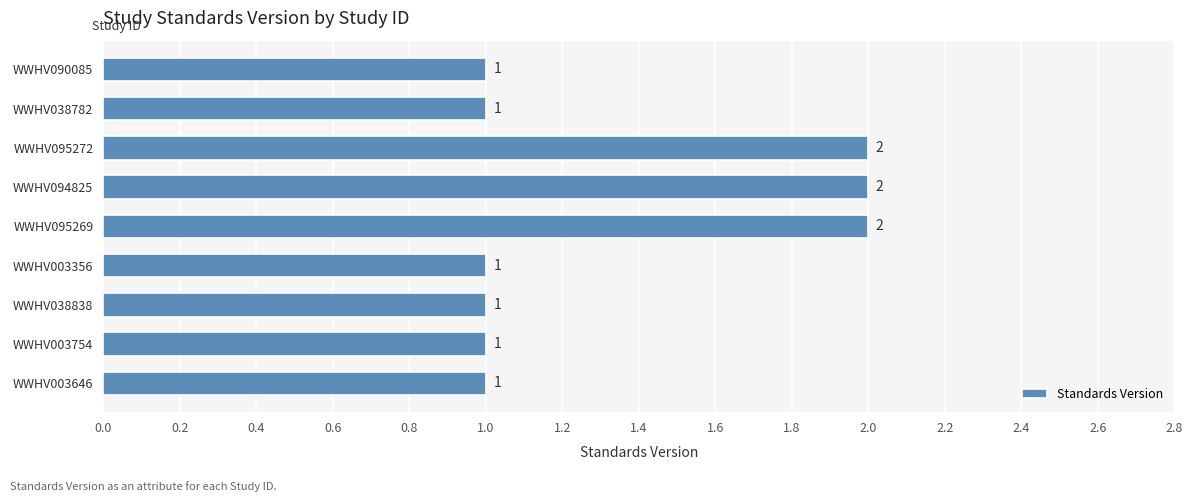

Count the values in the range 1 to 2.

9